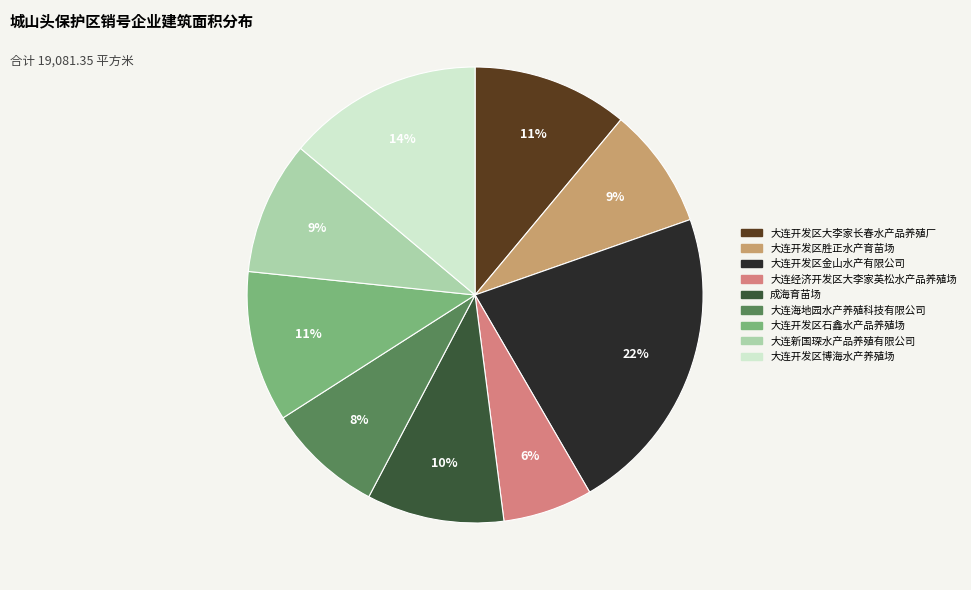

The 大连开发区胜正水产育苗场 slice represents 9% of the pie. True or false?

True